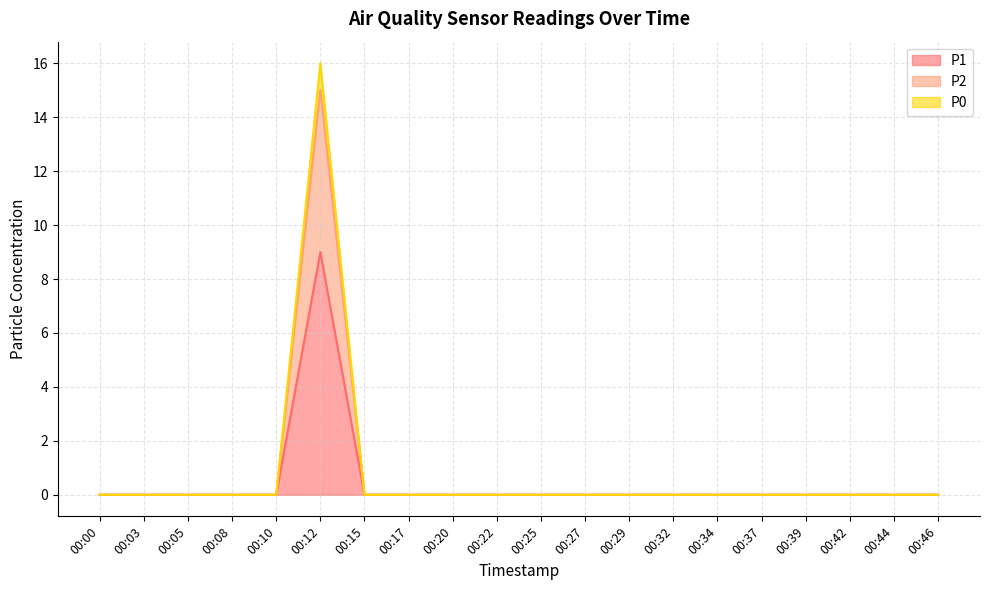

True or false: P0 has more than 2 interior local peaks.

False